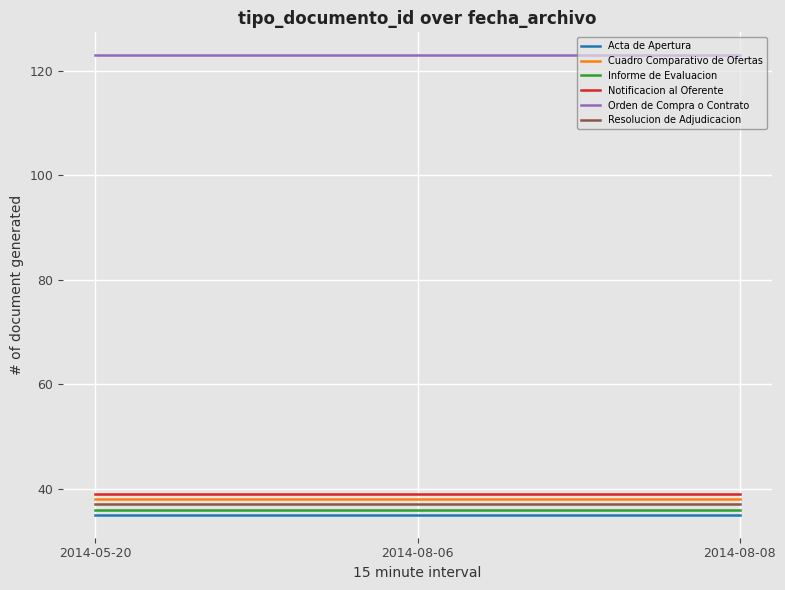

At how many categories does at least one series exceed 42?

3